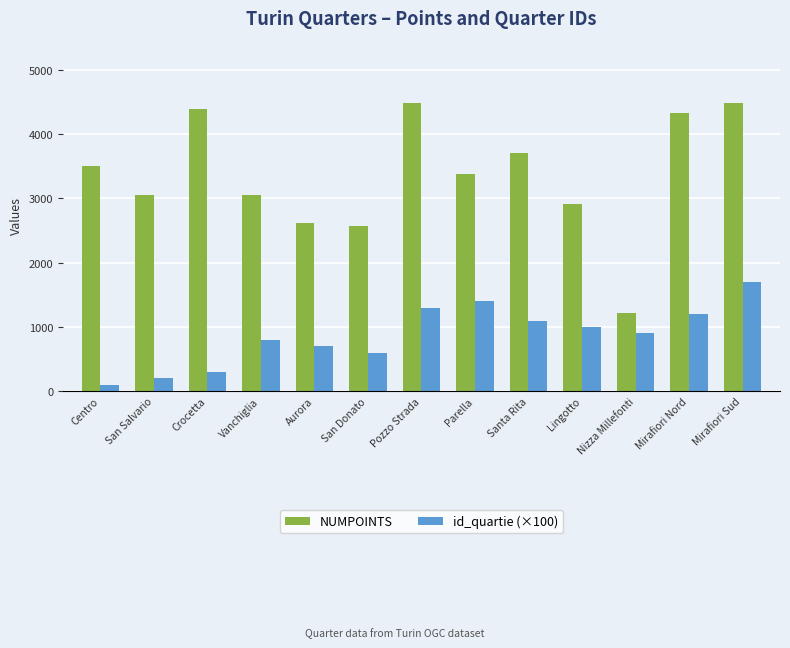

Are the bars horizontal?

No